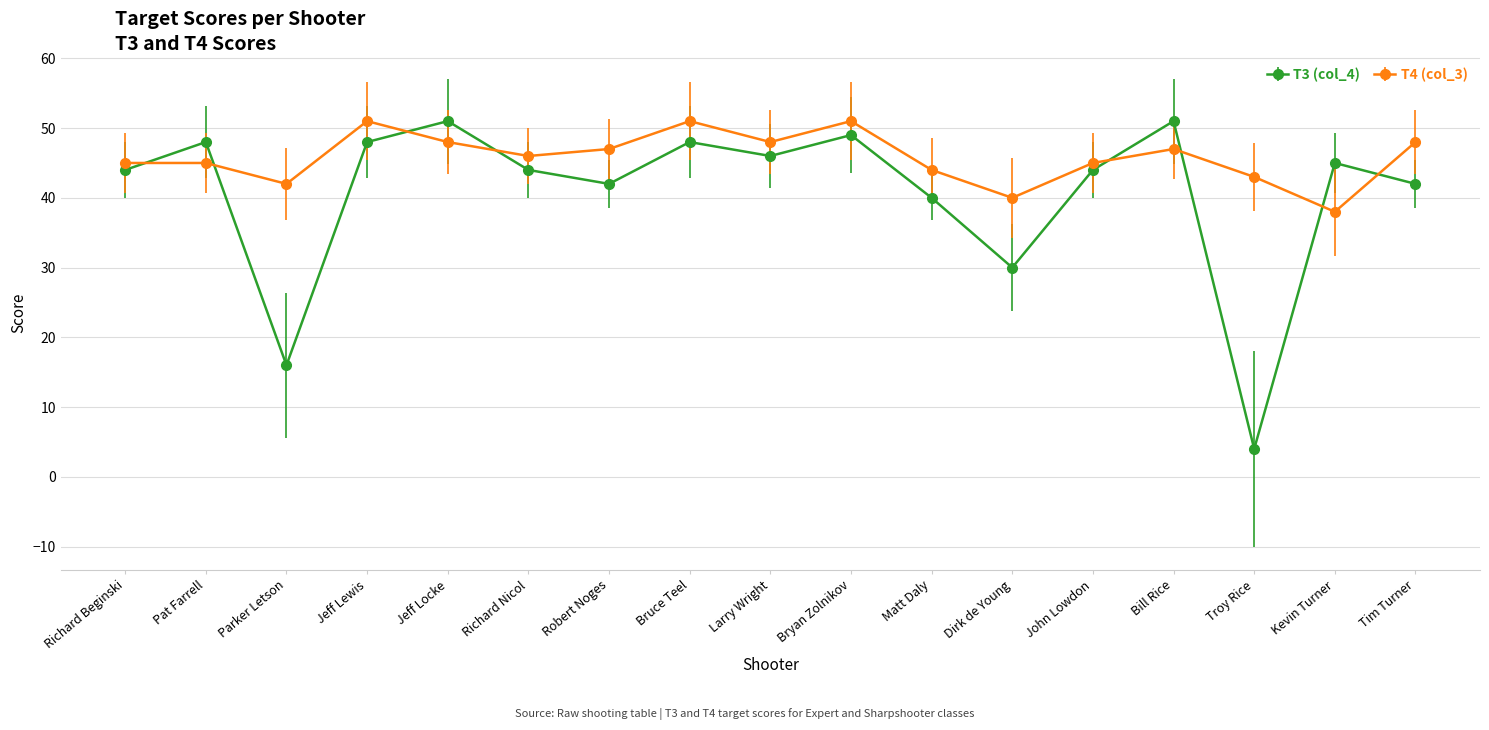

What value does the T4 (col_3) series have at Dirk de Young?

40